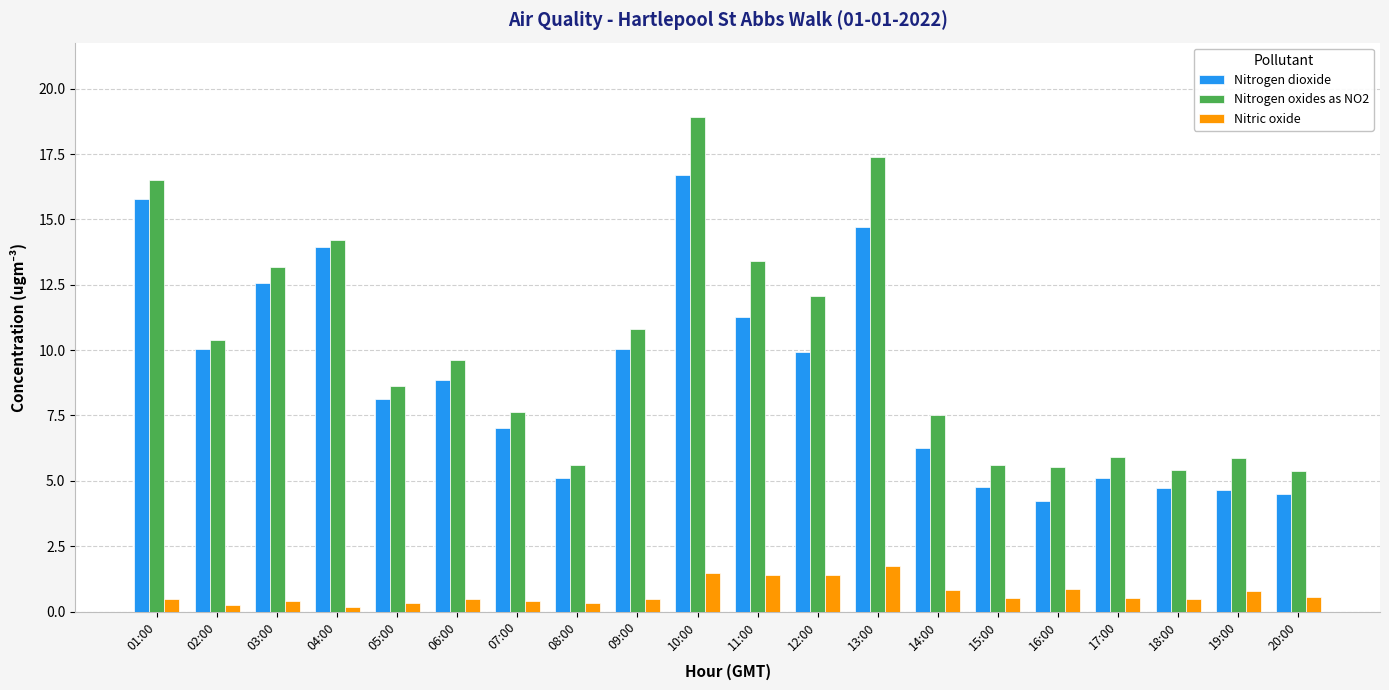

What is the maximum value shown in the chart?

18.9